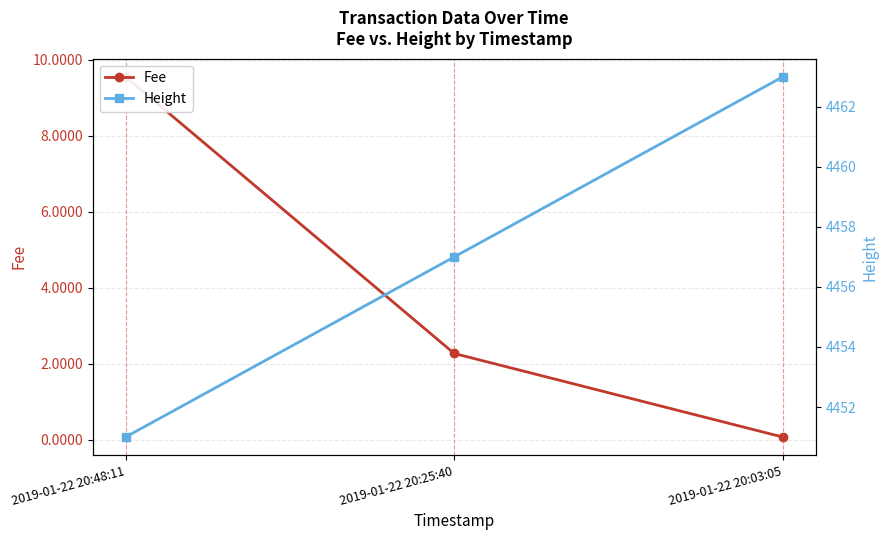

At which category does the chart reach its minimum across all series?

2019-01-22 20:03:05